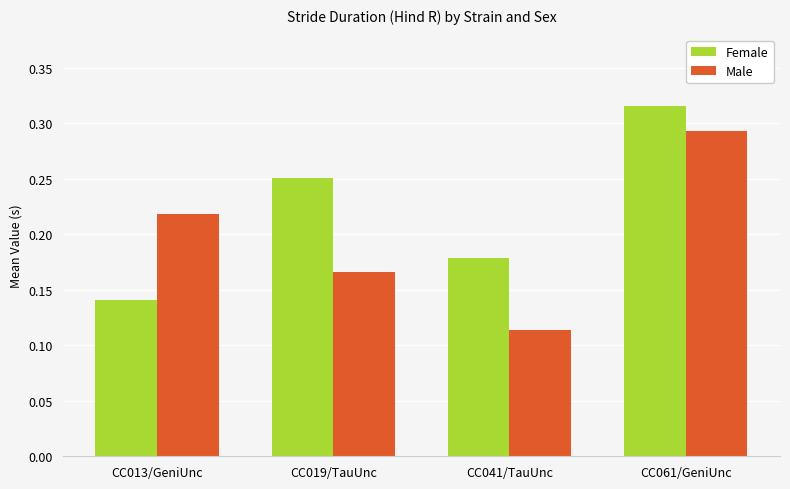

Count the Female values in the range 0 to 1.

4